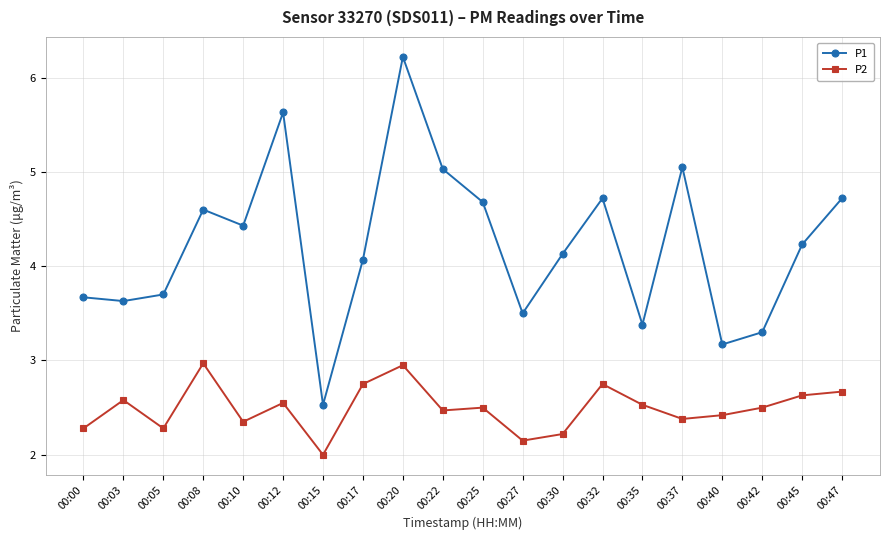

Where is the first local minimum for P1?

00:03